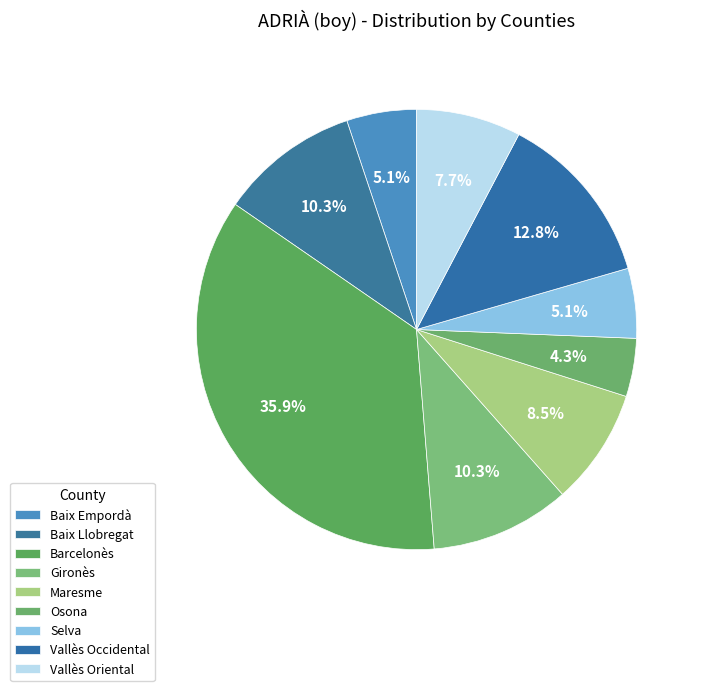

The Selva slice represents 1% of the pie. True or false?

False